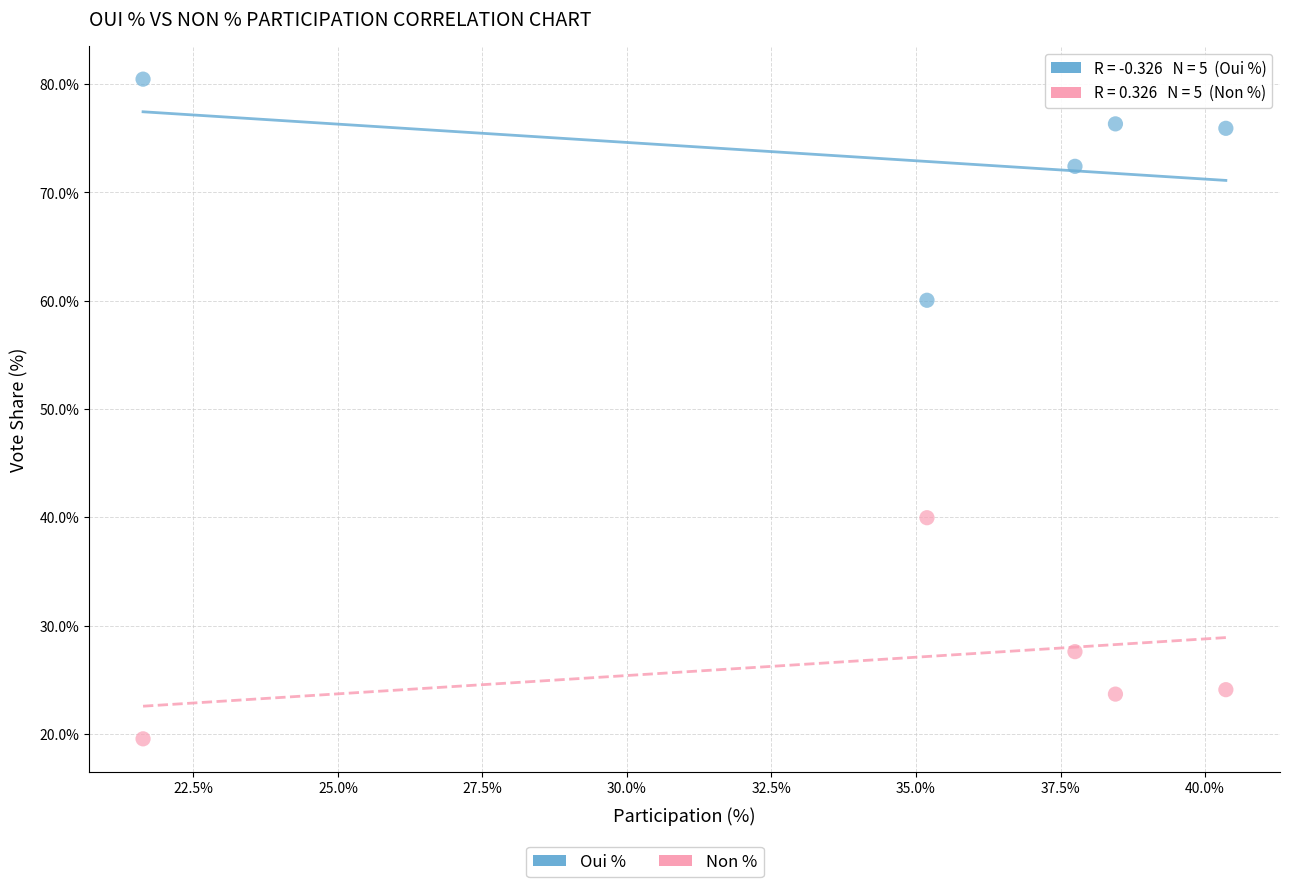

Which series reaches the minimum Y coordinate?

Non %